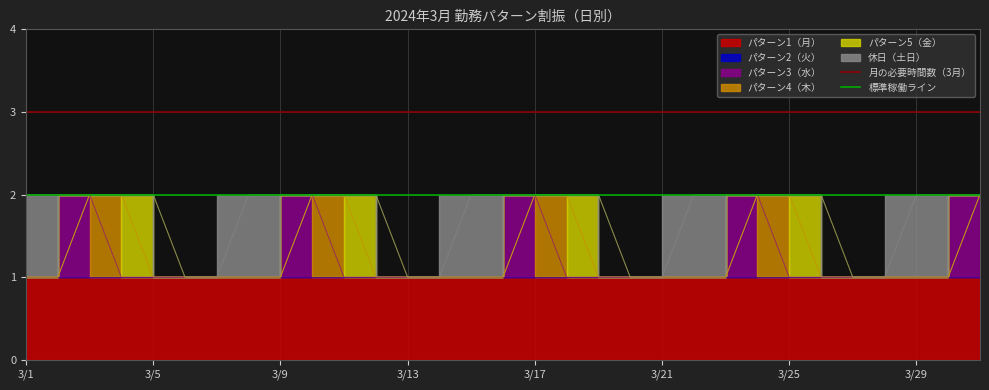

What is the average value of the 標準稼働ライン series?

2